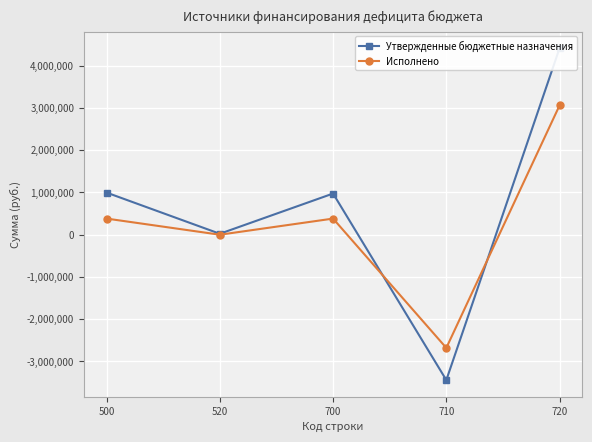

What is the total value across all series at 500?

1378879.3